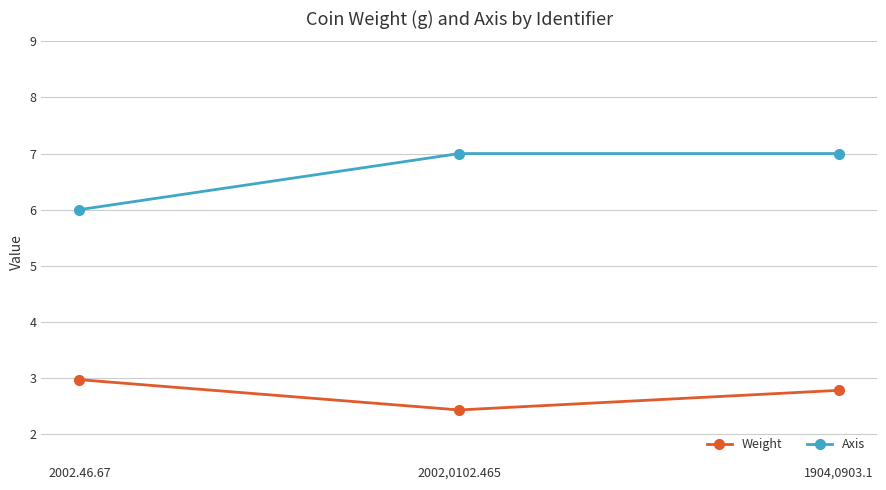

Which series has the largest total across all categories?

Axis